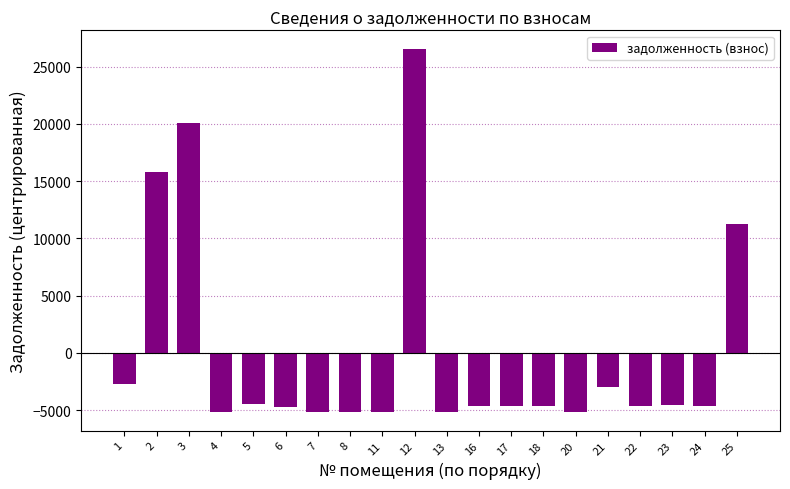

Is it true that the value at 11 is -5195.0?

True